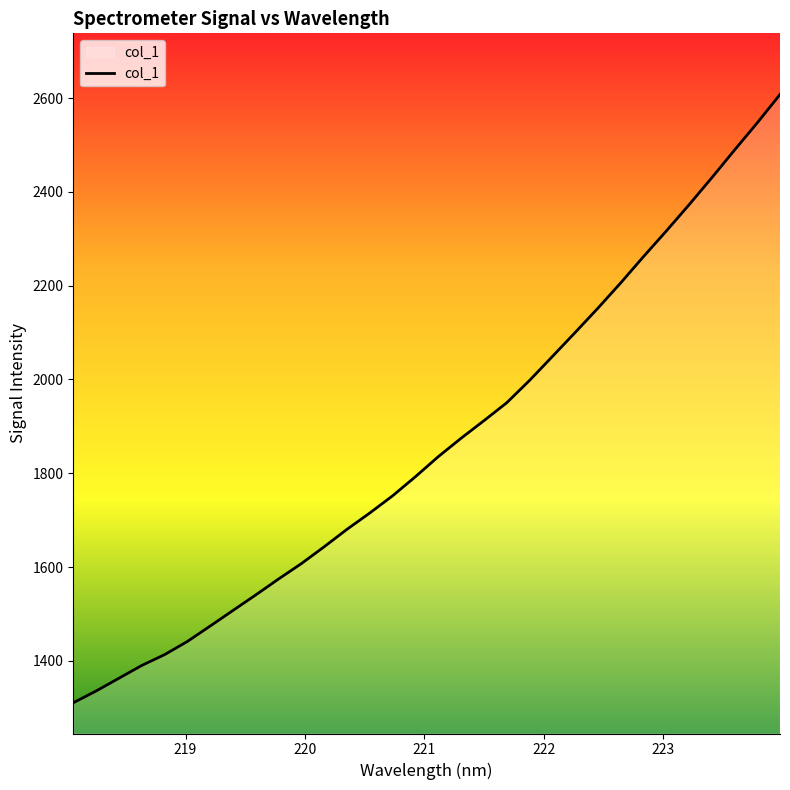

What is the maximum value shown in the chart?

2607.6